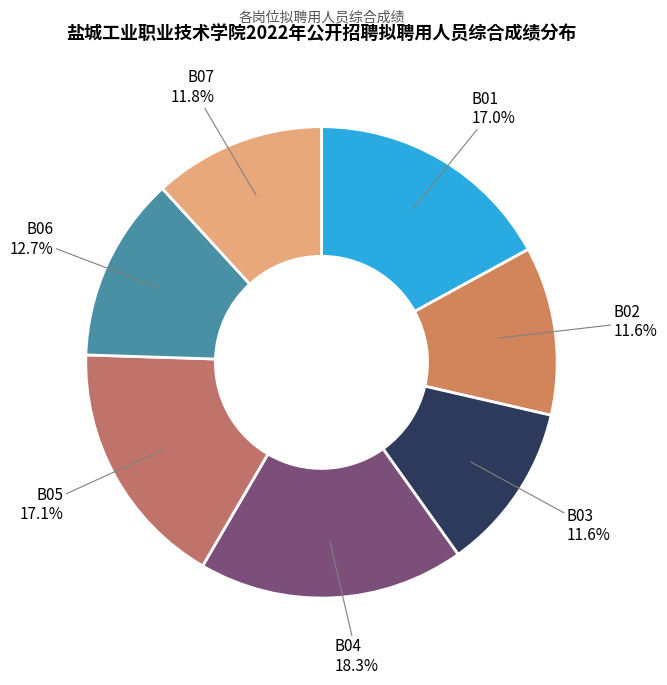

Between B03 and B04, which is larger?

B04